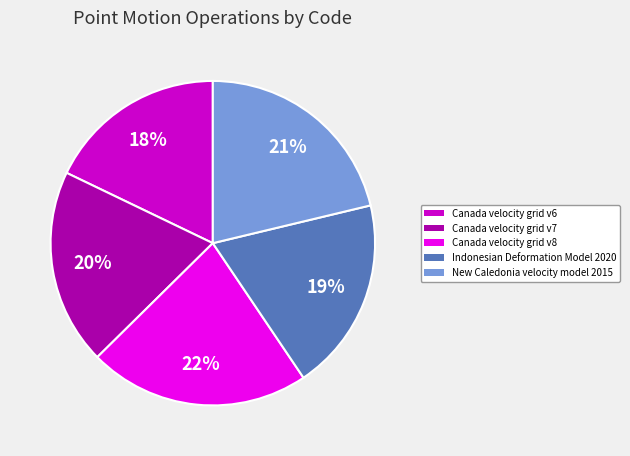

To the nearest percent, what is the difference between the Canada velocity grid v6 and New Caledonia velocity model 2015 slice percentages?

3%